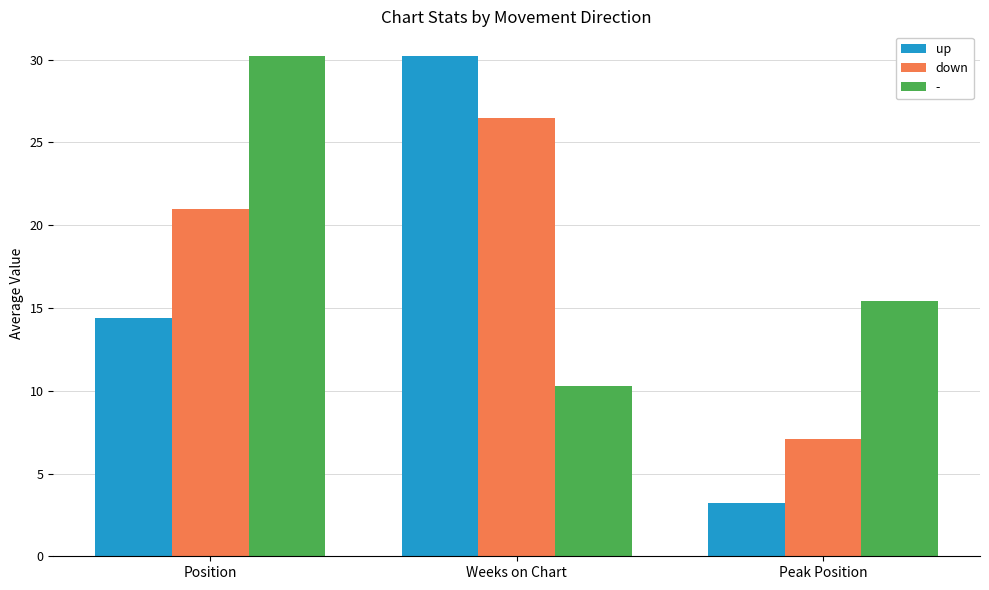

How many distinct data groups are displayed?

3